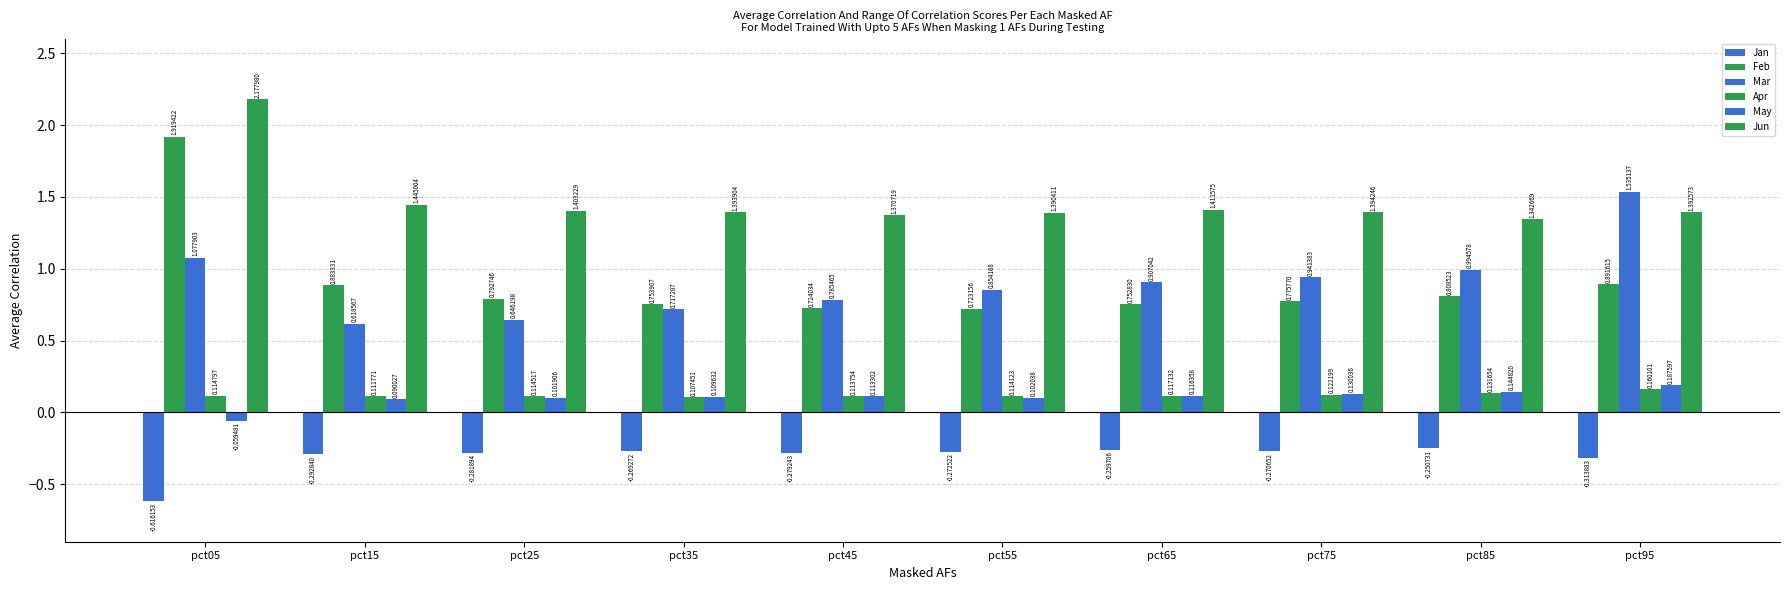

How many data points does each series have?

10